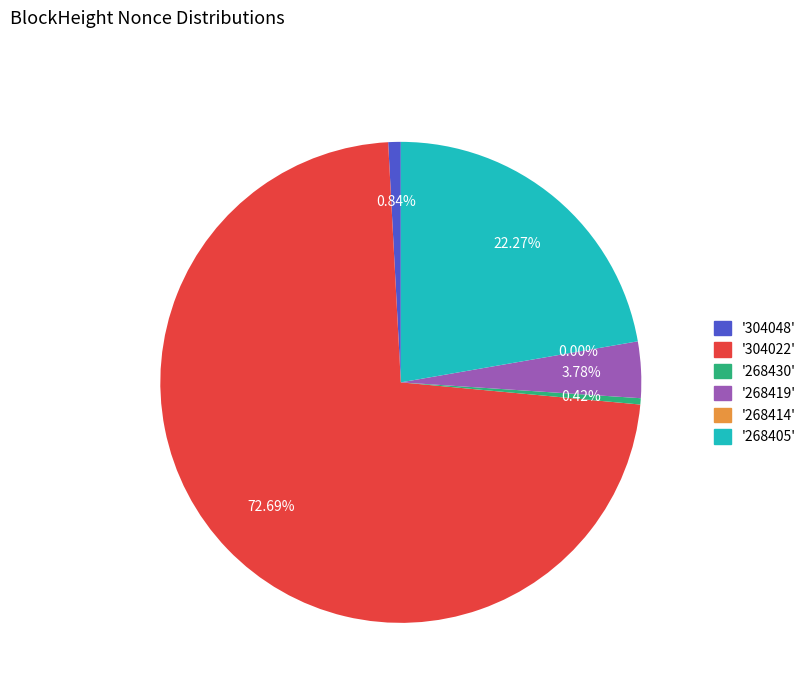

What is the largest slice in the pie chart?

304022